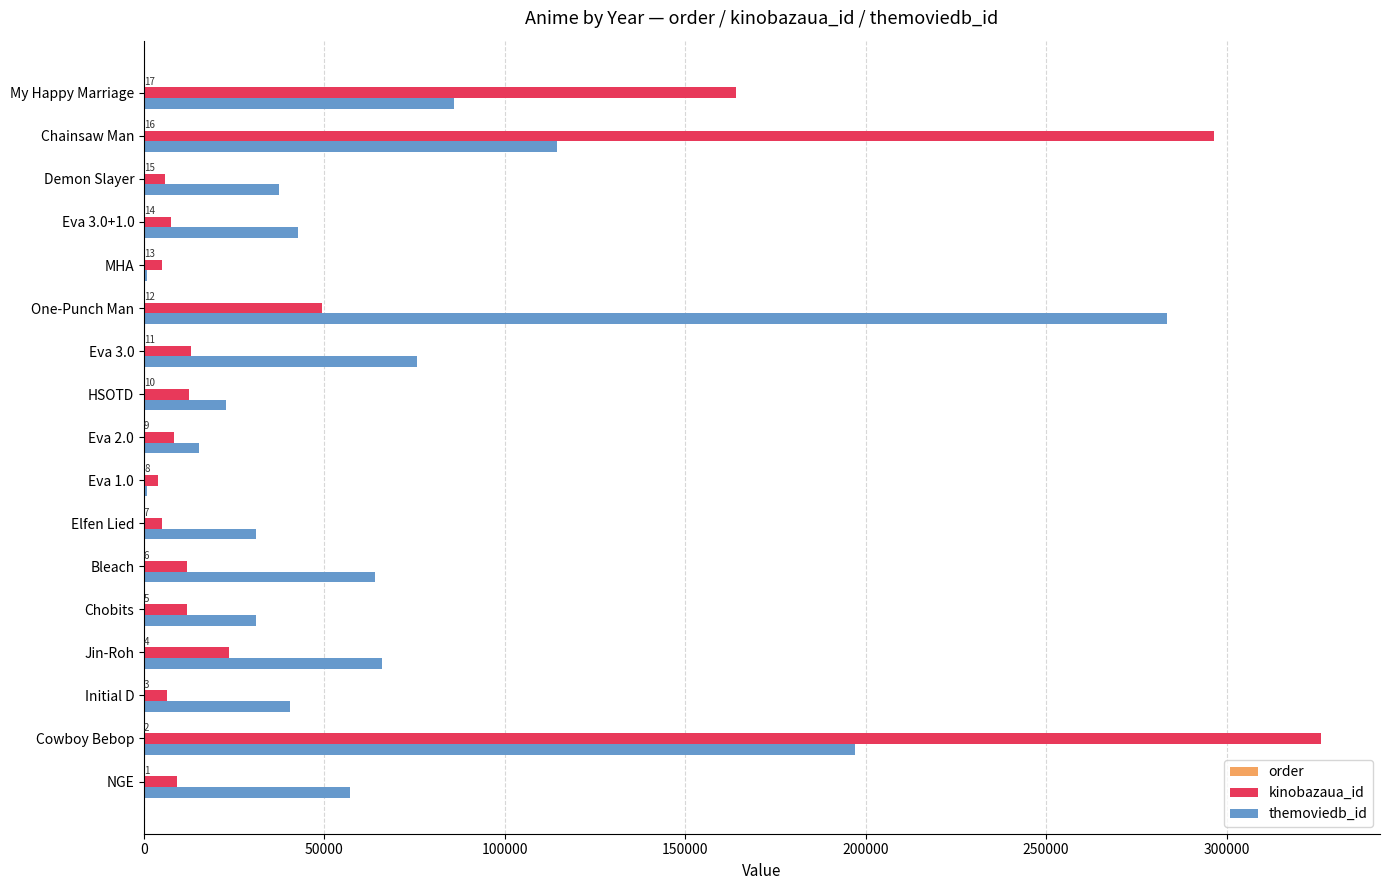

The value of themoviedb_id at Chobits is 30984. True or false?

True